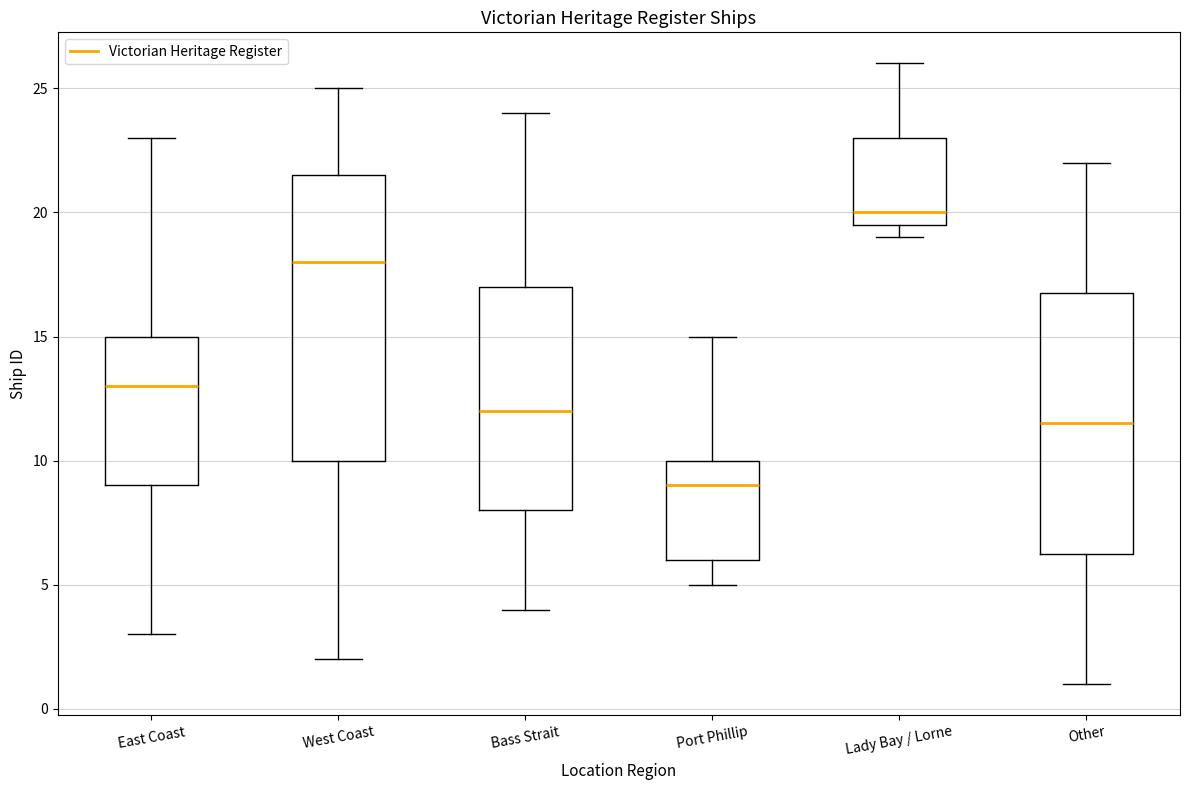

Reading left to right, transcribe this box plot: for each box, give where its median line is, the range the box spans, and where its two whiskers end, as read against the y-axis. The values are not printed on the chart, so give them approximately, as read against the axis.

East Coast: median 13.0, box 9.0 to 15.0, whiskers 3.0 to 23.0
West Coast: median 18.0, box 10.0 to 21.5, whiskers 2.0 to 25.0
Bass Strait: median 12.0, box 8.0 to 17.0, whiskers 4.0 to 24.0
Port Phillip: median 9.0, box 6.0 to 10.0, whiskers 5.0 to 15.0
Lady Bay / Lorne: median 20.0, box 19.5 to 23.0, whiskers 19.0 to 26.0
Other: median 11.5, box 6.5 to 17.0, whiskers 1.0 to 22.0